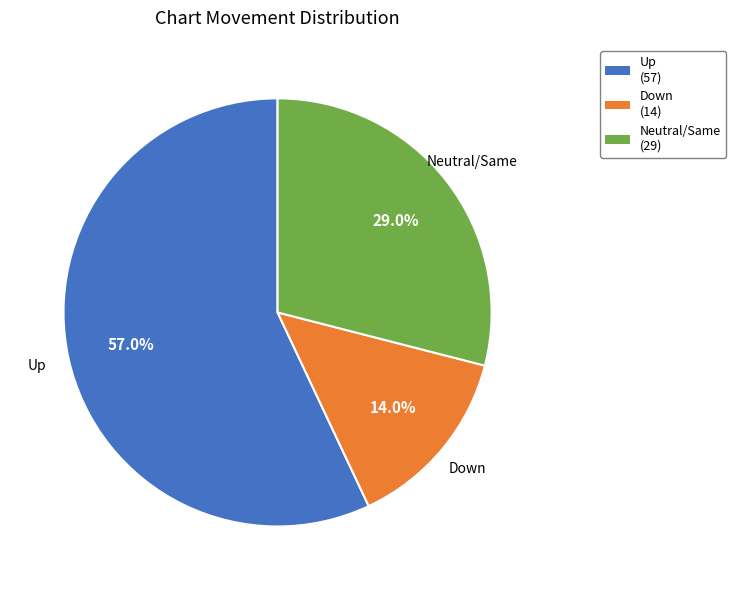

Does any single category account for the majority?

Yes